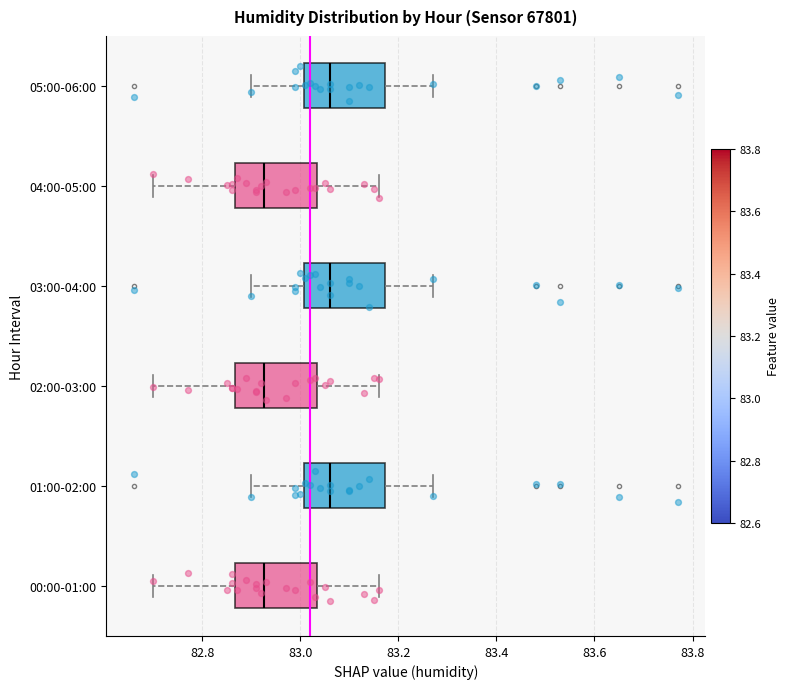

Reading bottom to top, read every box against the x-axis: the position of its median line, the range the box covers, and the ends of its whiskers. The values are not printed on the chart, so give them approximately, as read against the axis.

00:00-01:00: median 82.92, box 82.86 to 83.04, whiskers 82.70 to 83.16
01:00-02:00: median 83.06, box 83.00 to 83.18, whiskers 82.90 to 83.28
02:00-03:00: median 82.92, box 82.86 to 83.04, whiskers 82.70 to 83.16
03:00-04:00: median 83.06, box 83.00 to 83.18, whiskers 82.90 to 83.28
04:00-05:00: median 82.92, box 82.86 to 83.04, whiskers 82.70 to 83.16
05:00-06:00: median 83.06, box 83.00 to 83.18, whiskers 82.90 to 83.28